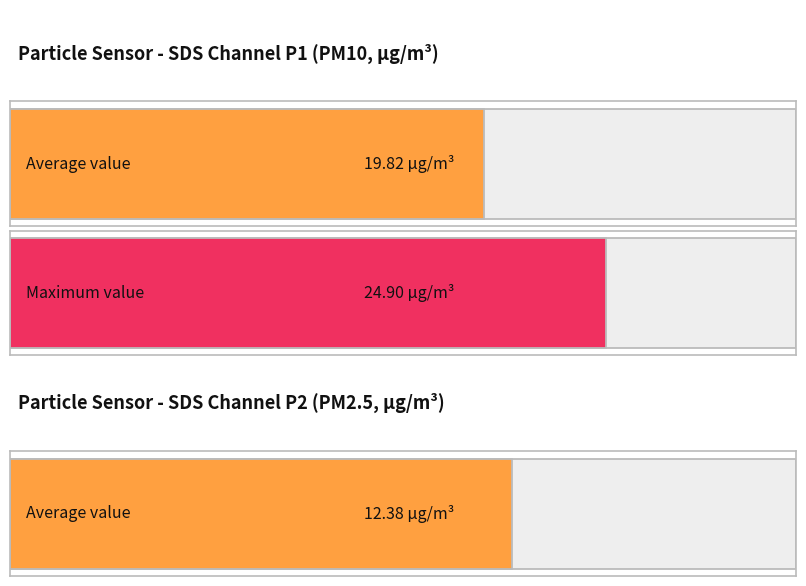

Rank the series by their average value, from lowest to highest.

SDS_P2, SDS_P1